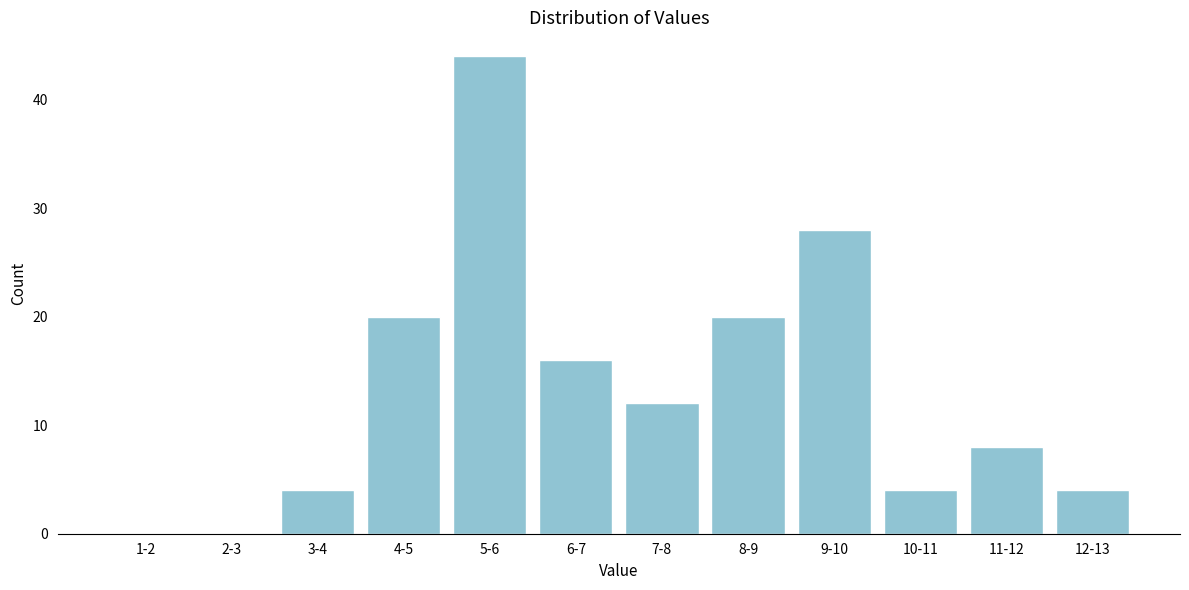

Reading right to left, transcribe all the data shown in this chart.

12-13=4	11-12=8	10-11=4	9-10=28	8-9=20	7-8=12	6-7=16	5-6=44	4-5=20	3-4=4	2-3=0	1-2=0